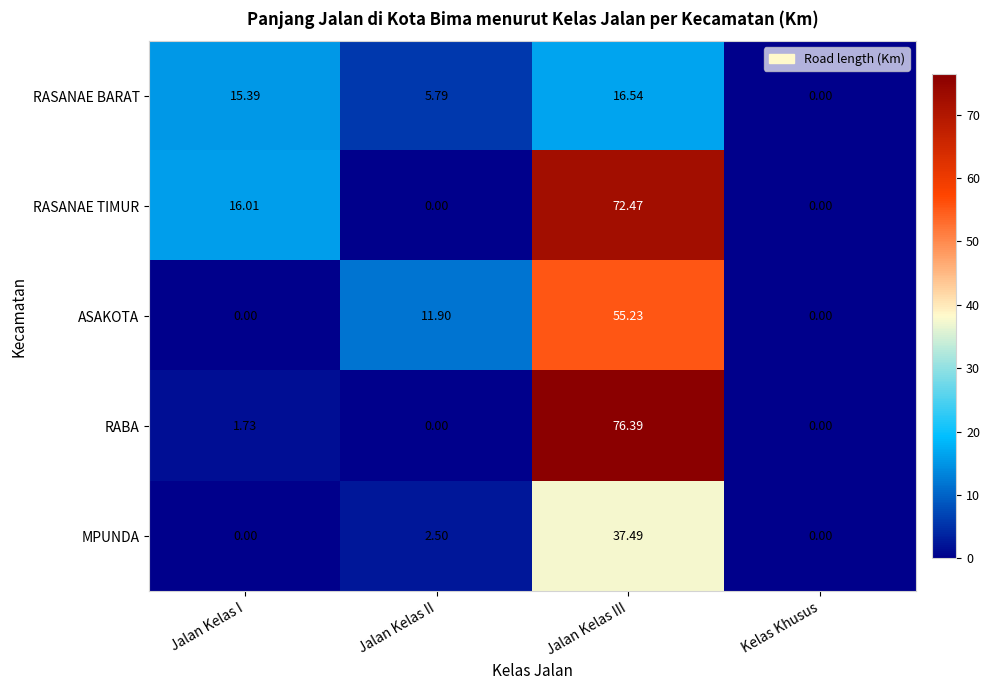

List the series in order of their peak value, highest first.

RABA, RASANAE TIMUR, ASAKOTA, MPUNDA, RASANAE BARAT